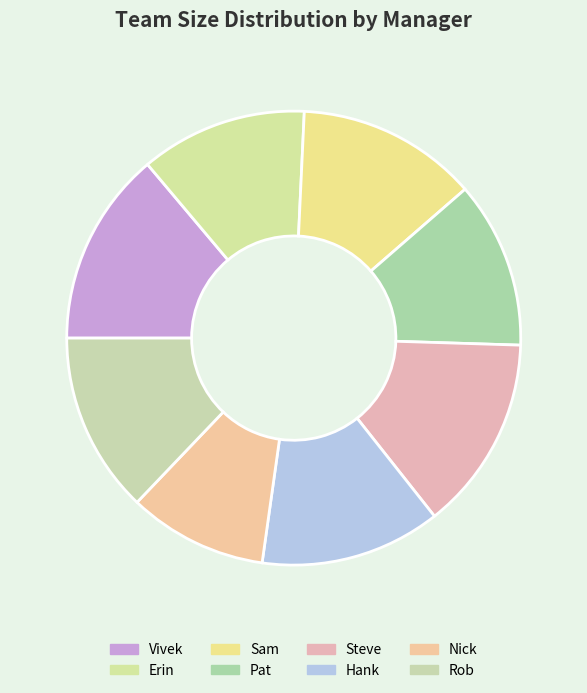

What is the change in value from Pat to Nick?

-2